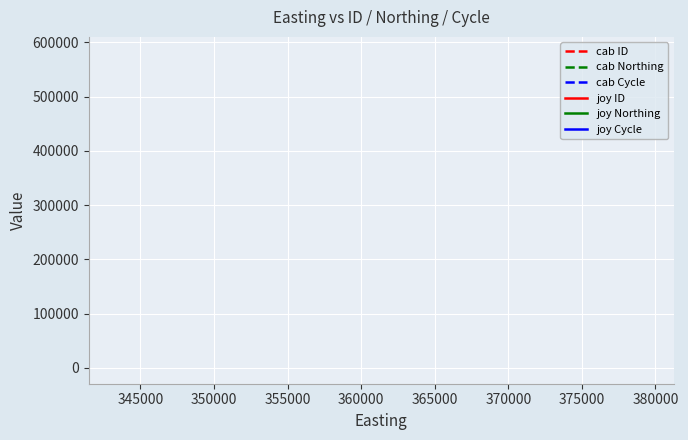

Which series has the widest spread of values?

cab ID